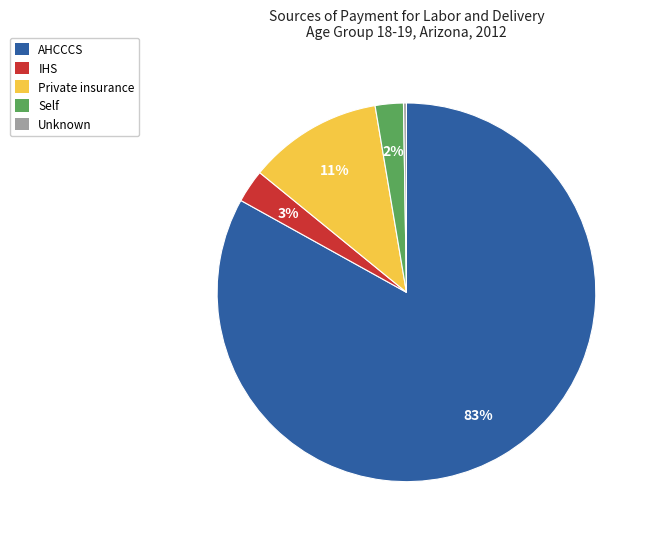

Which category has the biggest portion of the pie?

AHCCCS